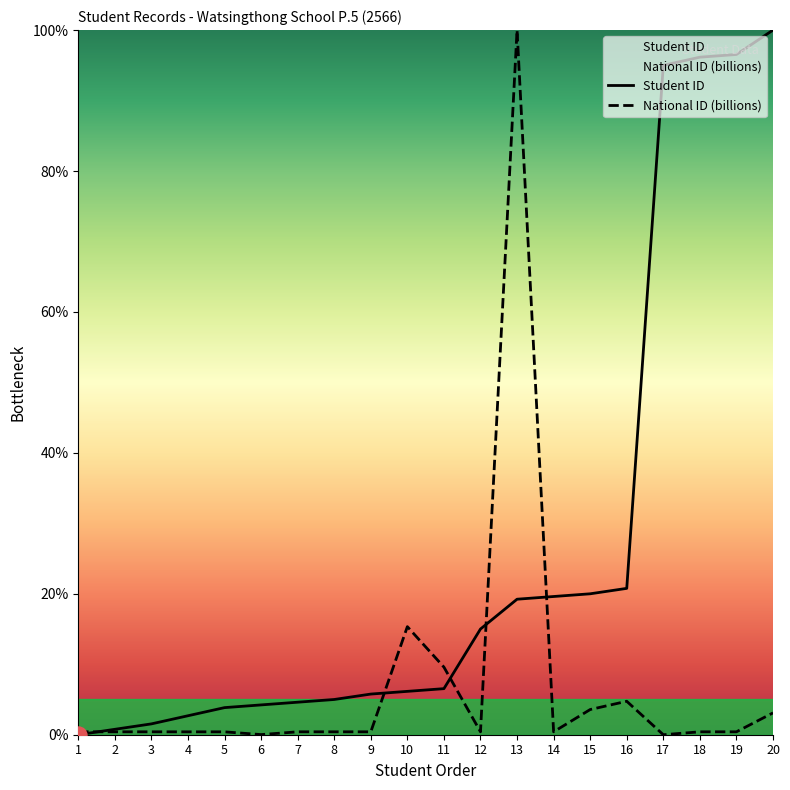

At which category is the sum across all series the highest?

13